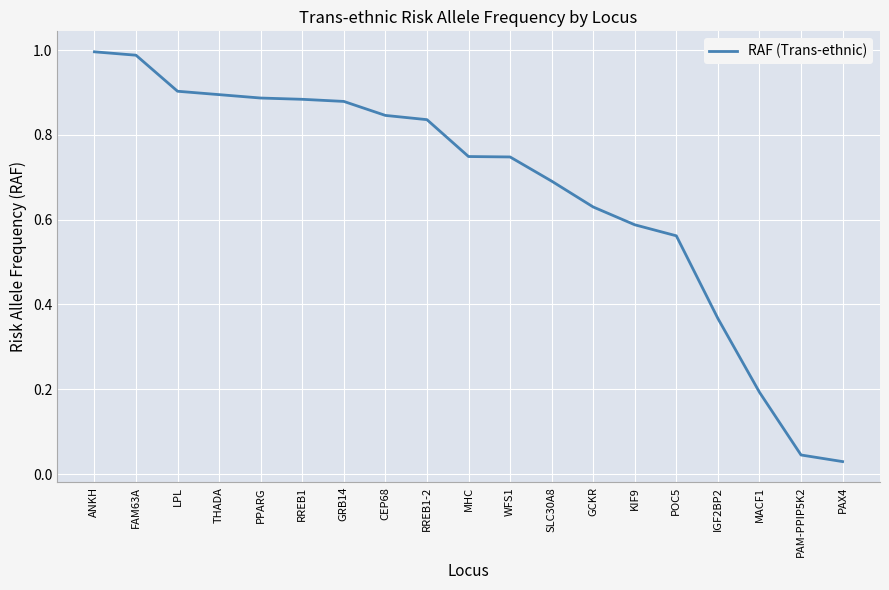

What position from the left is POC5?

15